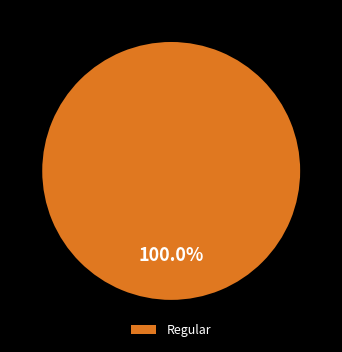

Rank the categories by value from highest to lowest.

Regular